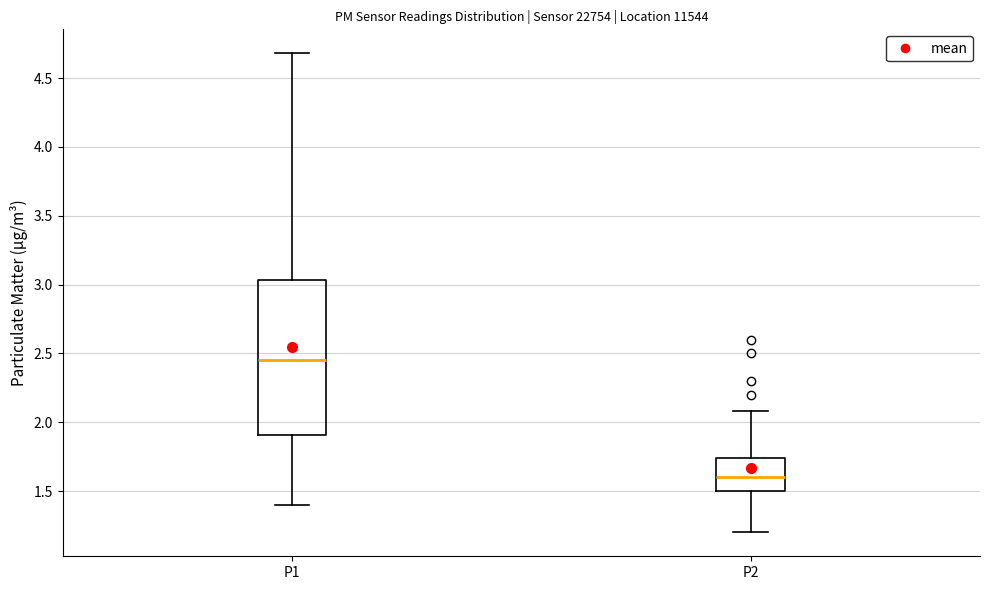

Reading left to right, transcribe this box plot: for each box, give where its median line is, the range the box spans, and where its two whiskers end, as read against the y-axis. The values are not printed on the chart, so give them approximately, as read against the axis.

P1: median 2.45, box 1.90 to 3.05, whiskers 1.40 to 4.70
P2: median 1.60, box 1.50 to 1.75, whiskers 1.20 to 2.10